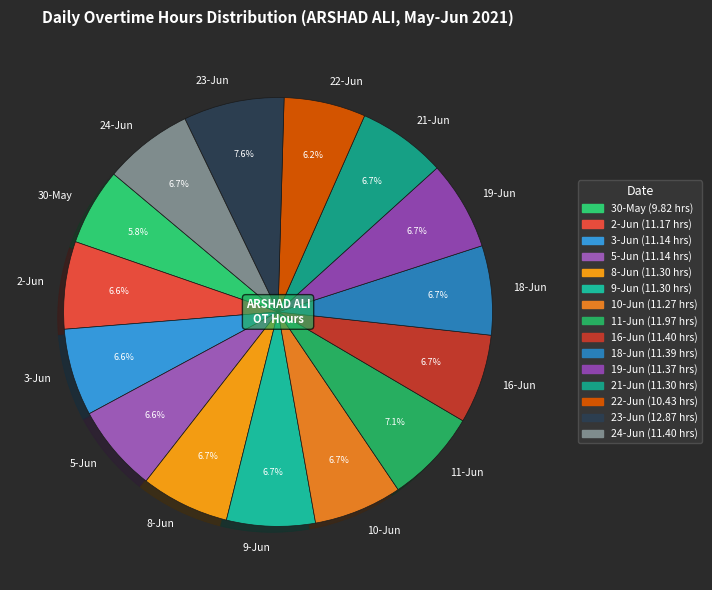

What is the ratio of the value at 3-Jun to the value at 24-Jun?

1.0